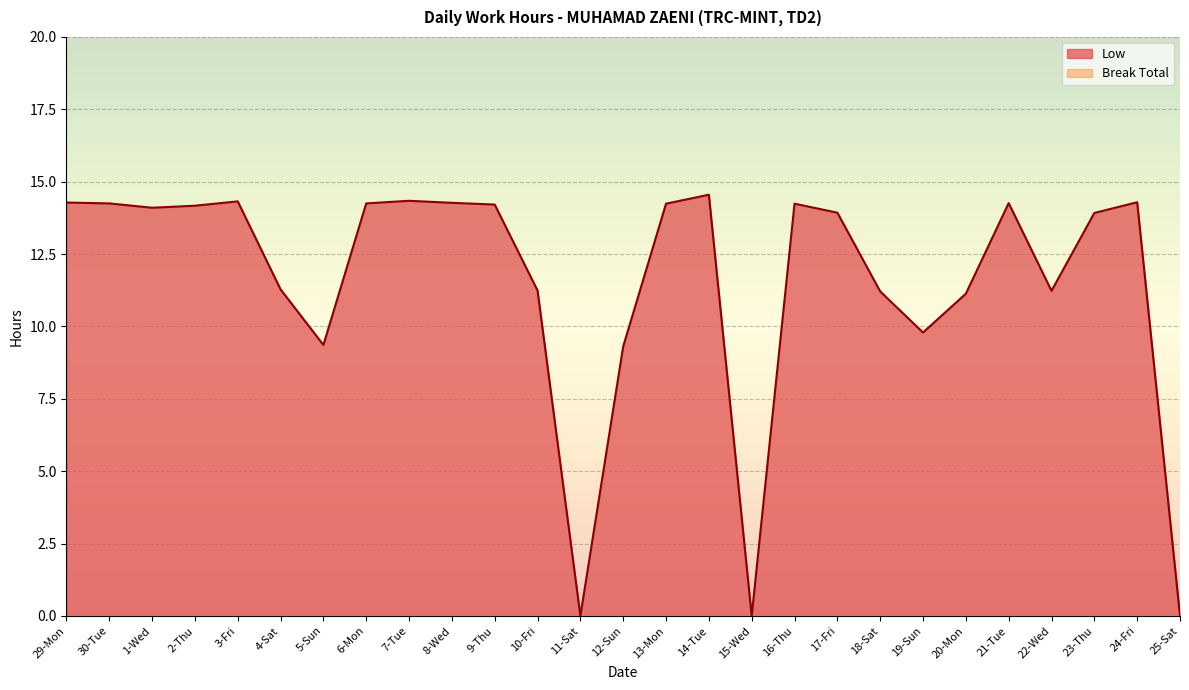

Rank the categories by value from lowest to highest.

11-Sat, 15-Wed, 25-Sat, 12-Sun, 5-Sun, 19-Sun, 20-Mon, 18-Sat, 22-Wed, 10-Fri, 4-Sat, 23-Thu, 17-Fri, 1-Wed, 2-Thu, 9-Thu, 13-Mon, 16-Thu, 30-Tue, 6-Mon, 21-Tue, 8-Wed, 29-Mon, 24-Fri, 3-Fri, 7-Tue, 14-Tue